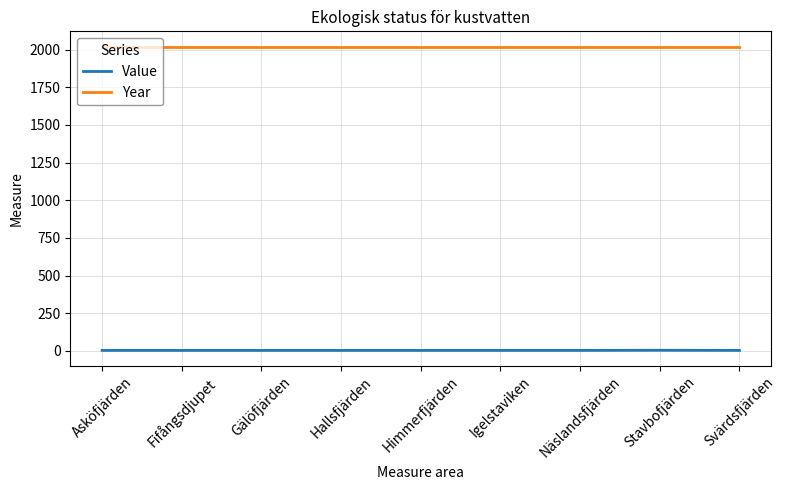

What is the greatest value displayed?

2021